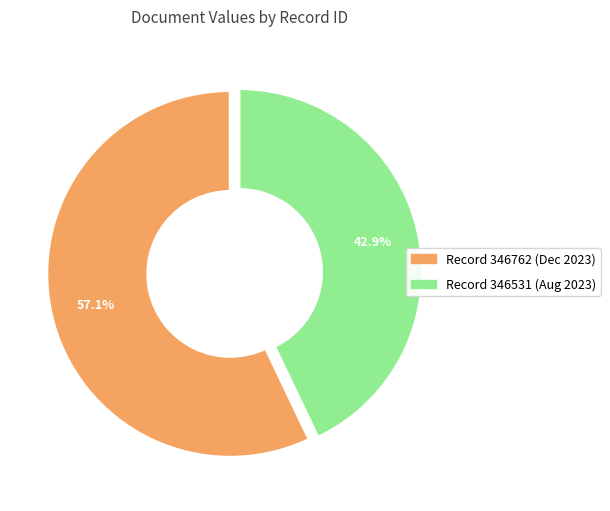

How many slices are in this pie chart?

2